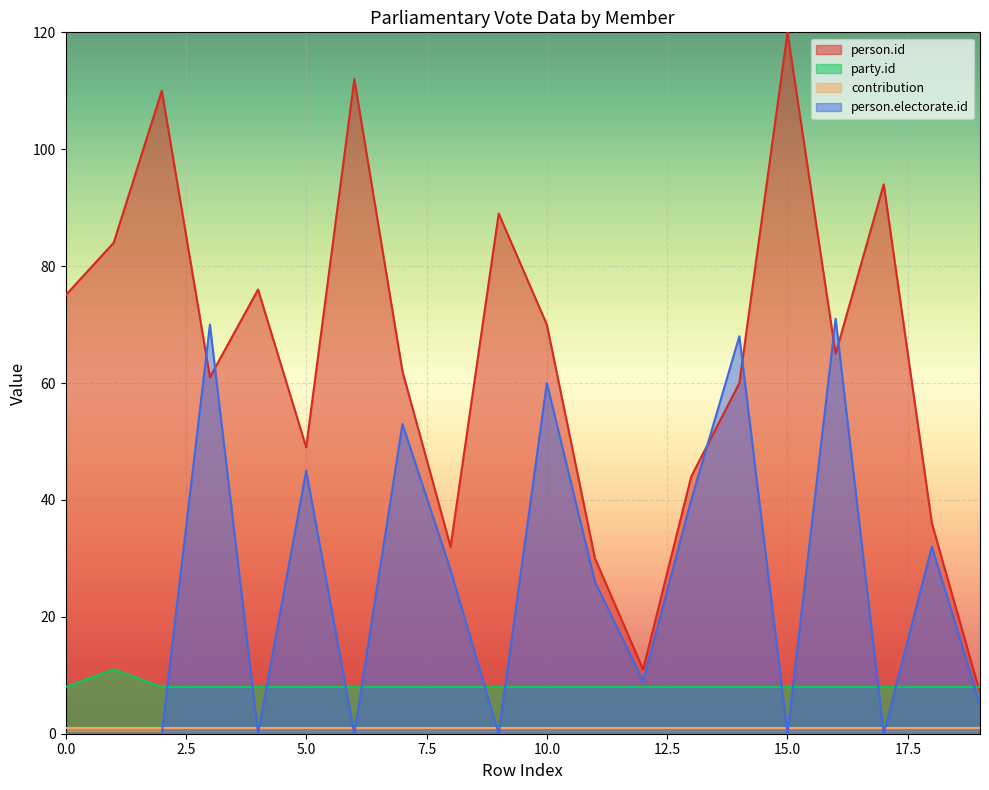

How many positive values does the person.electorate.id series have?

12